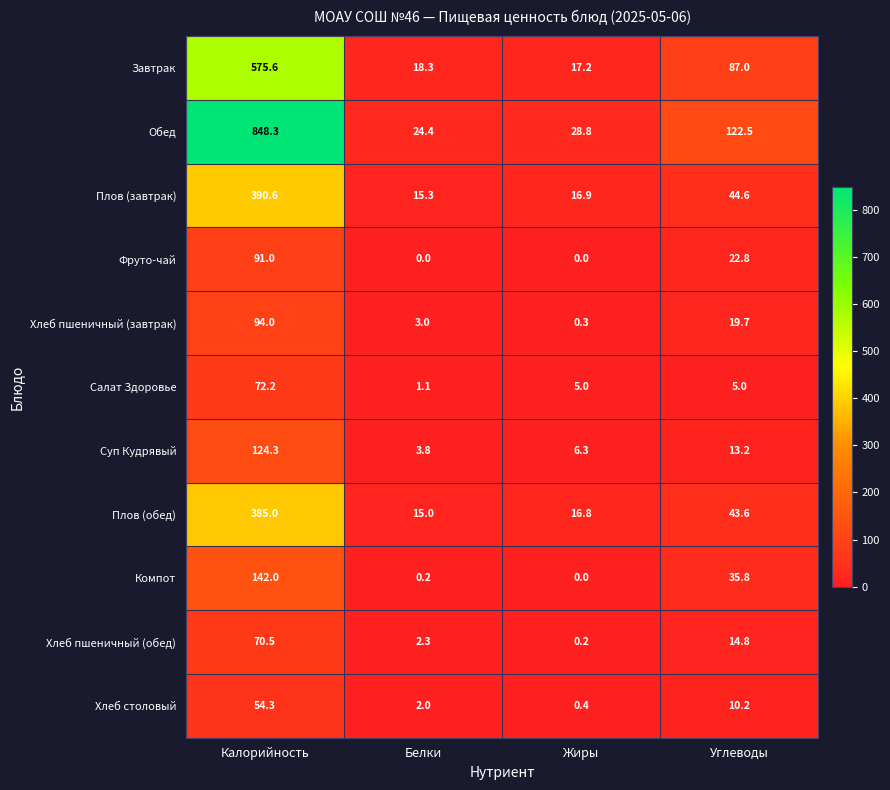

Which series has the widest spread of values?

Обед